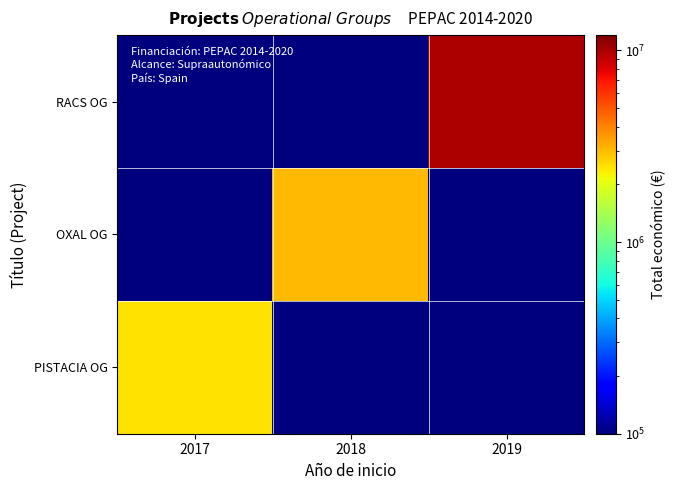

Which series changed the most between 2018 and 2019?

RACS OG